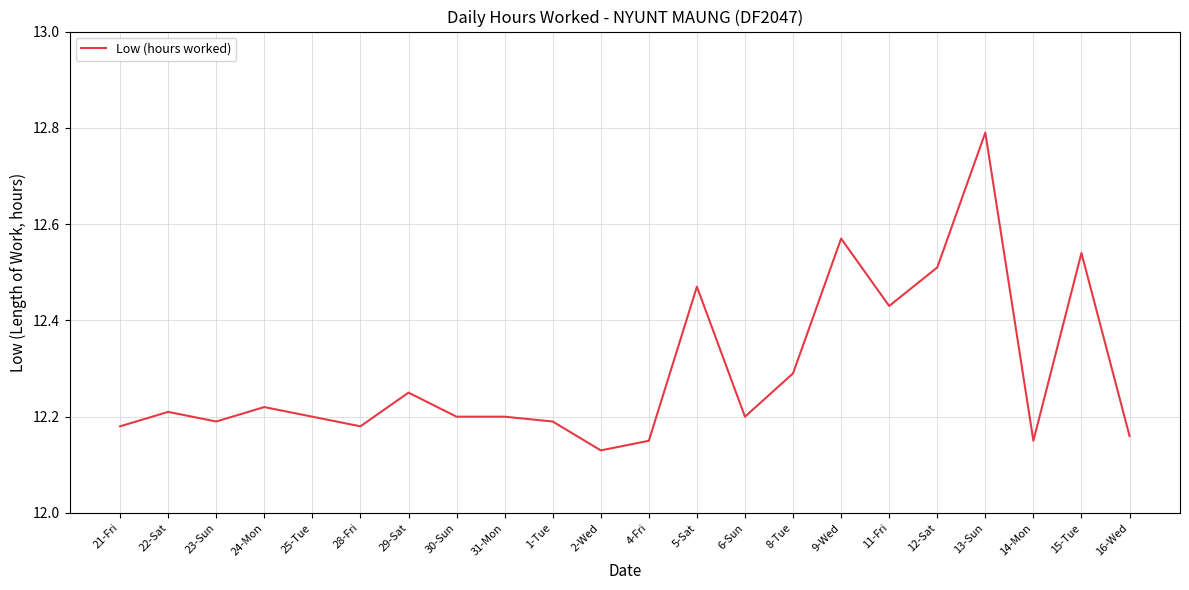

What is the difference between the second highest and minimum values?

0.4